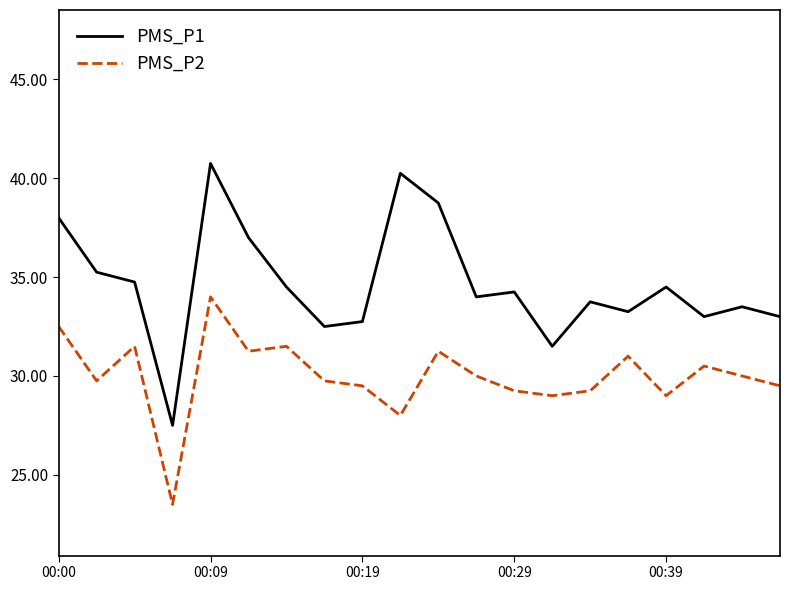

Which series has the widest spread of values?

PMS_P1